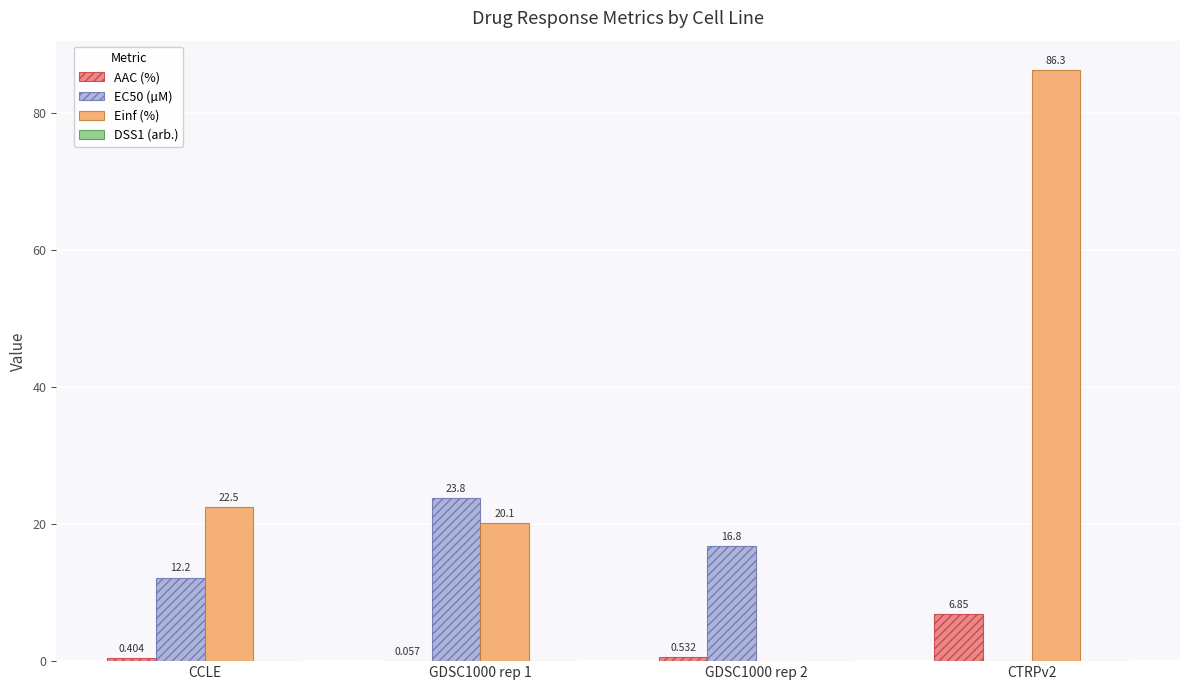

What is the sum of the EC50 (µM) values at GDSC1000 rep 2 and GDSC1000 rep 1?

40.6